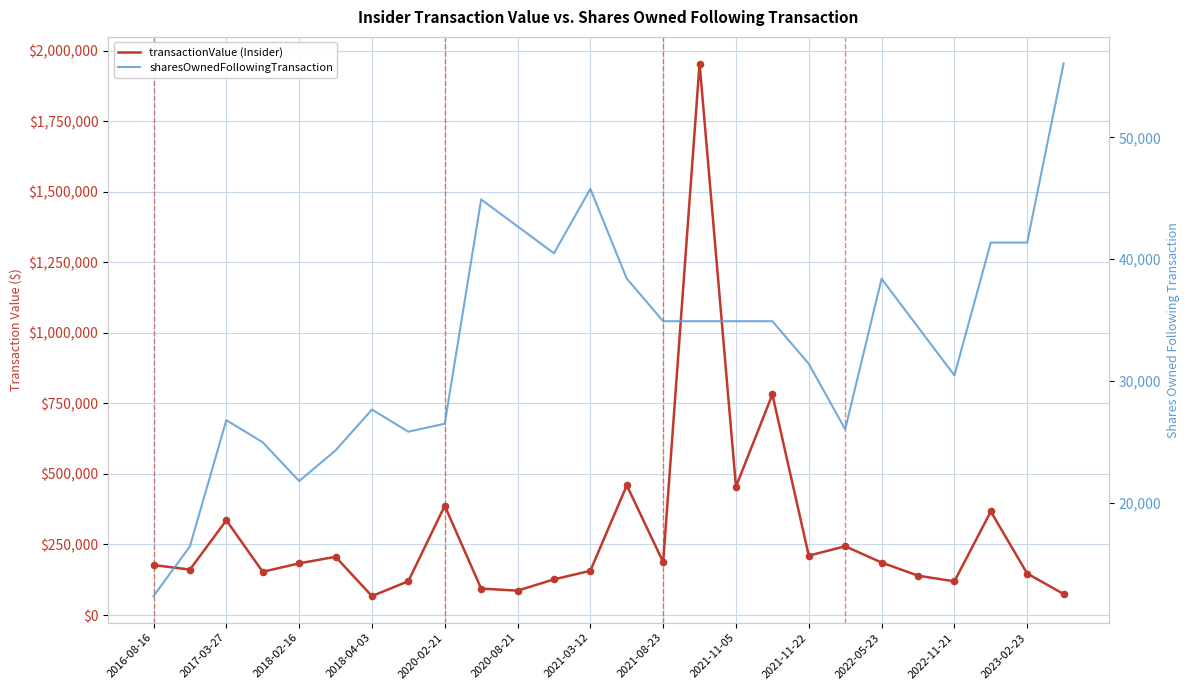

Which series has the largest Y range (max minus min)?

transactionValue